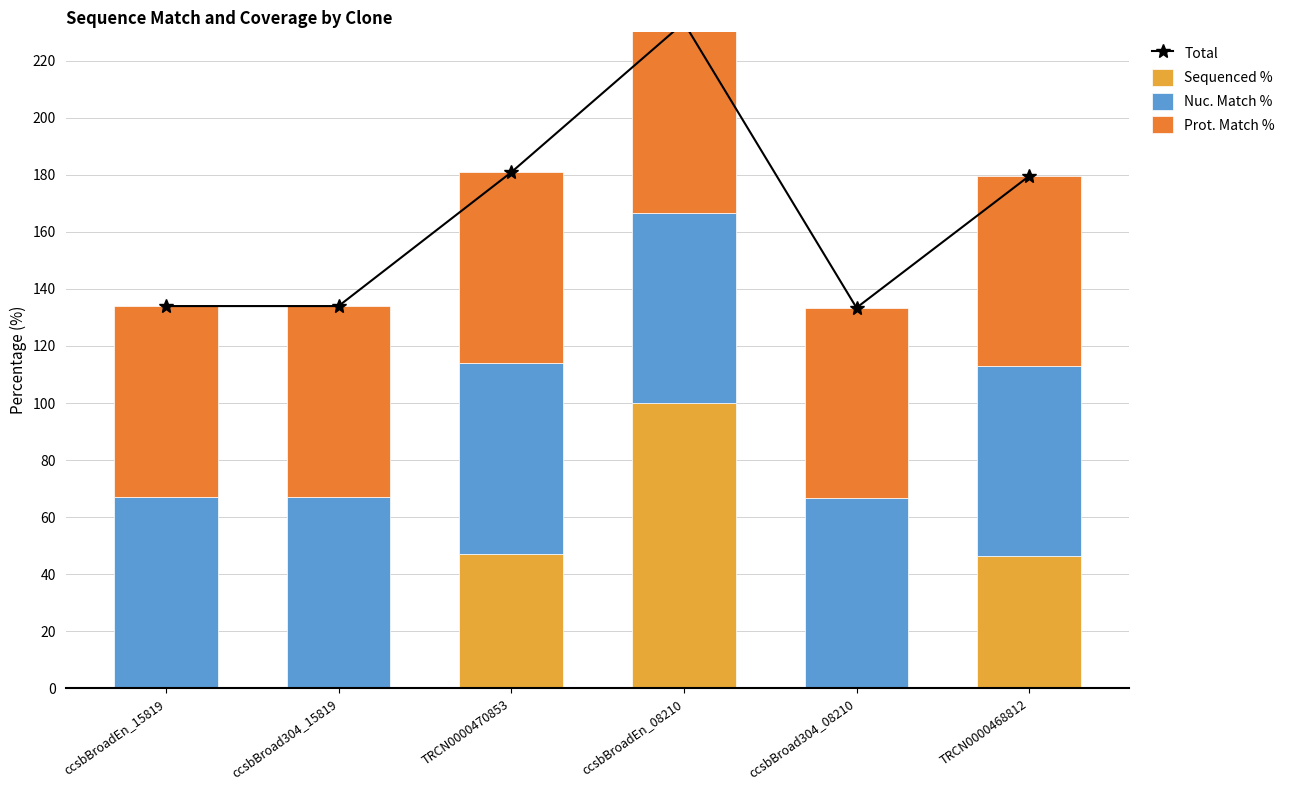

How many data points does each series have?

6